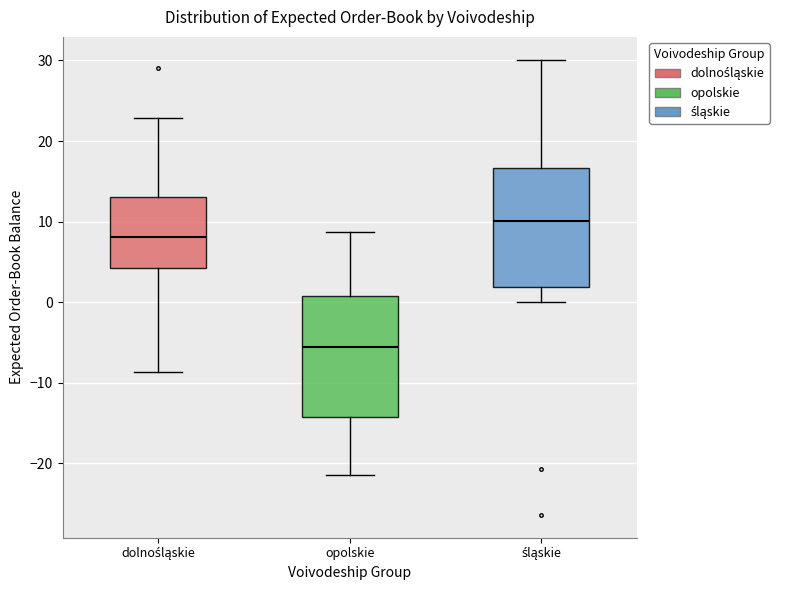

Reading left to right, read every box against the y-axis: the position of its median line, the range the box covers, and the ends of its whiskers. The values are not printed on the chart, so give them approximately, as read against the axis.

dolnośląskie: median 8, box 4 to 13, whiskers -9 to 23
opolskie: median -6, box -14 to 1, whiskers -21 to 9
śląskie: median 10, box 2 to 17, whiskers 0 to 30